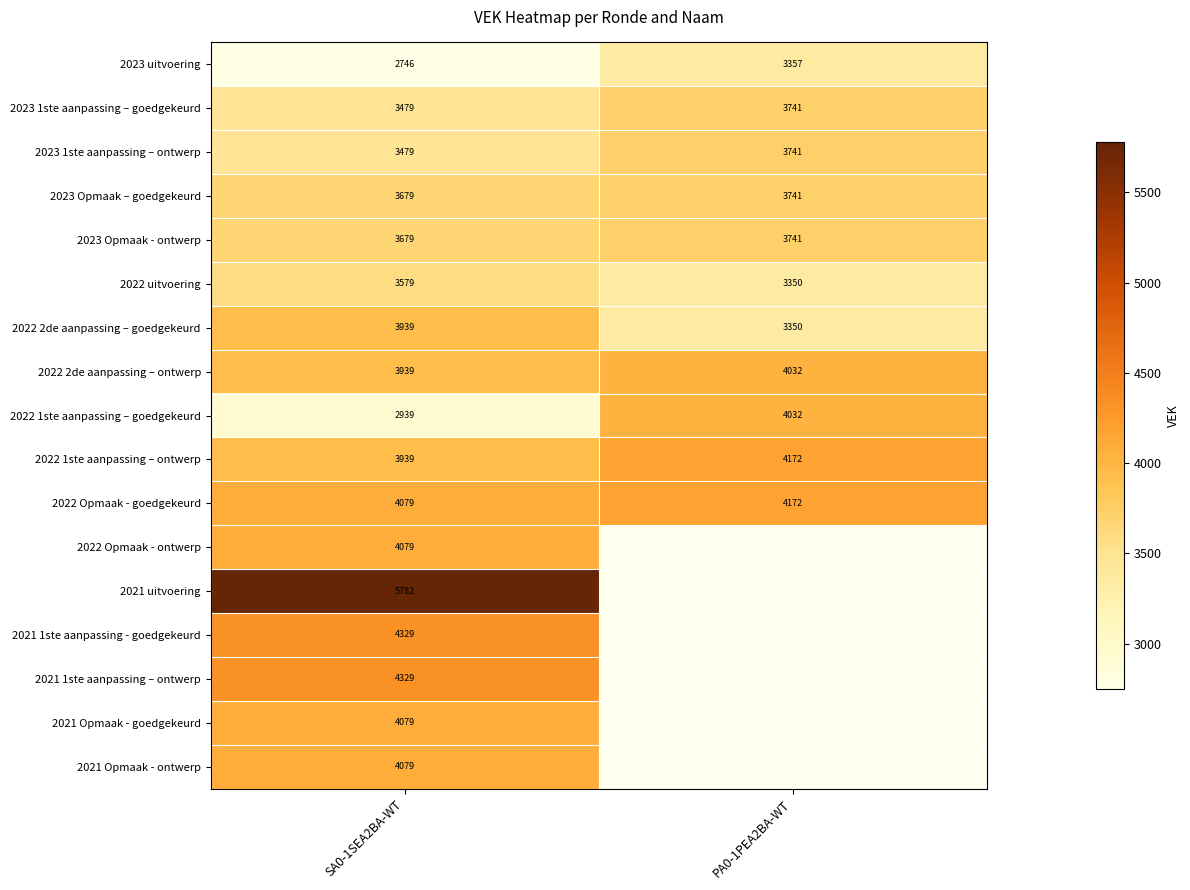

Between PA0-1PEA2BA-WT and SA0-1SEA2BA-WT, which is larger?

PA0-1PEA2BA-WT